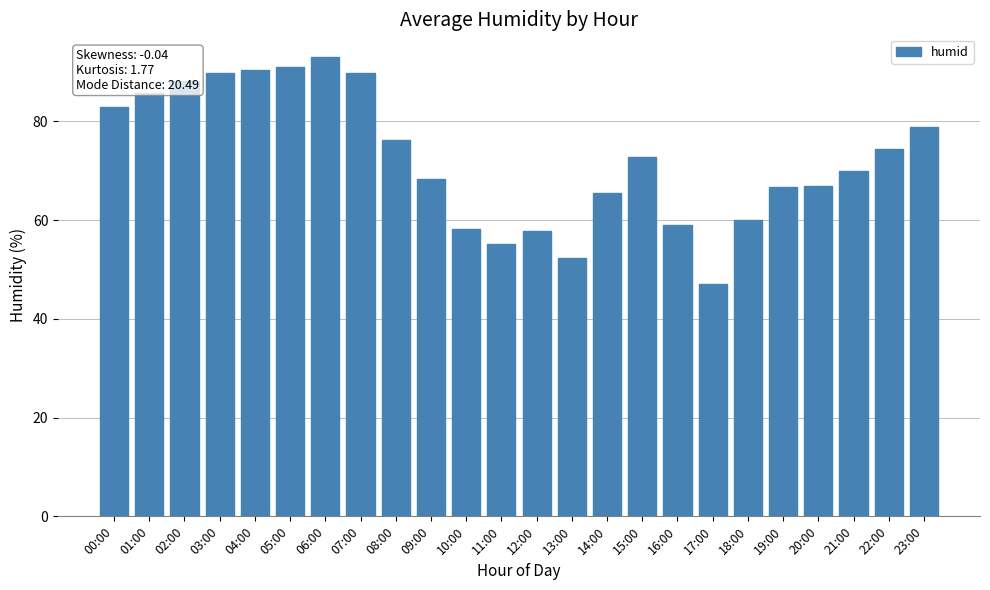

Between 08:00 and 09:00, which is larger?

08:00